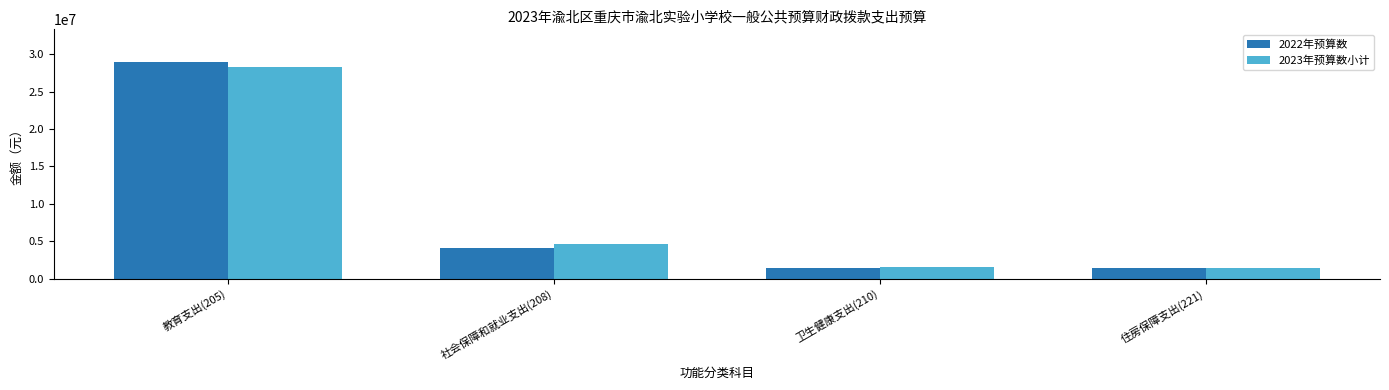

At how many categories does at least one series exceed 13918146?

1